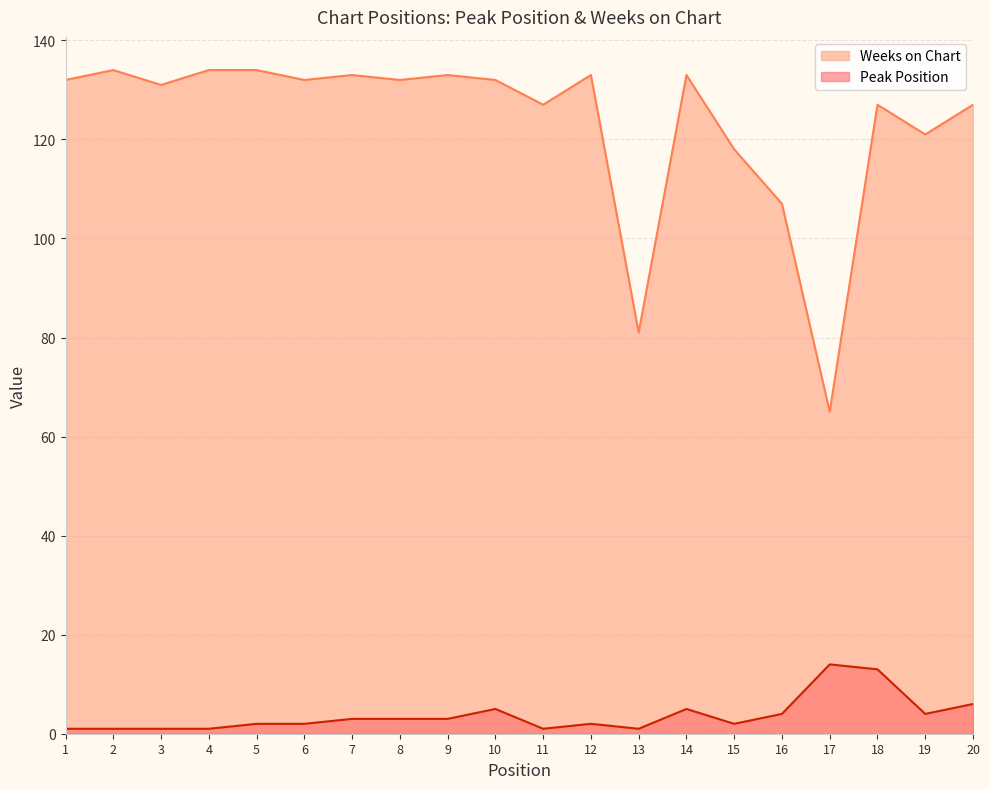

True or false: Peak Position and Weeks on Chart intersect in this chart.

False